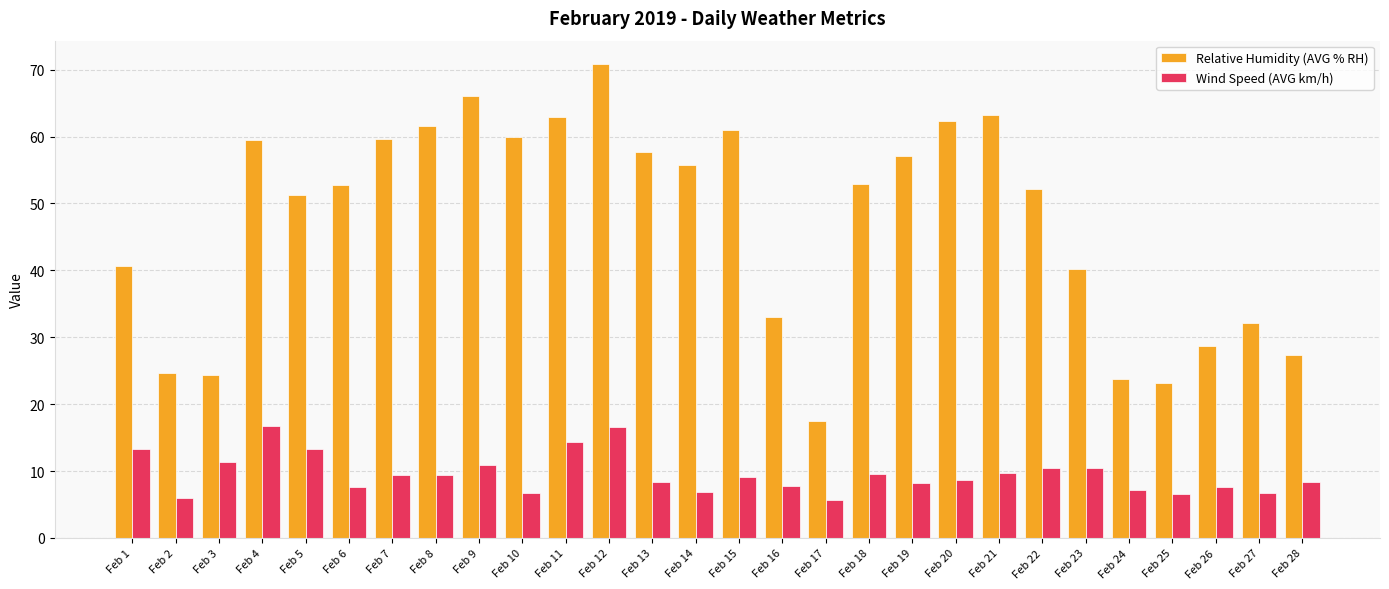

Rank the series at Feb 2 from lowest to highest value.

Wind Speed (AVG km/h), Relative Humidity (AVG % RH)